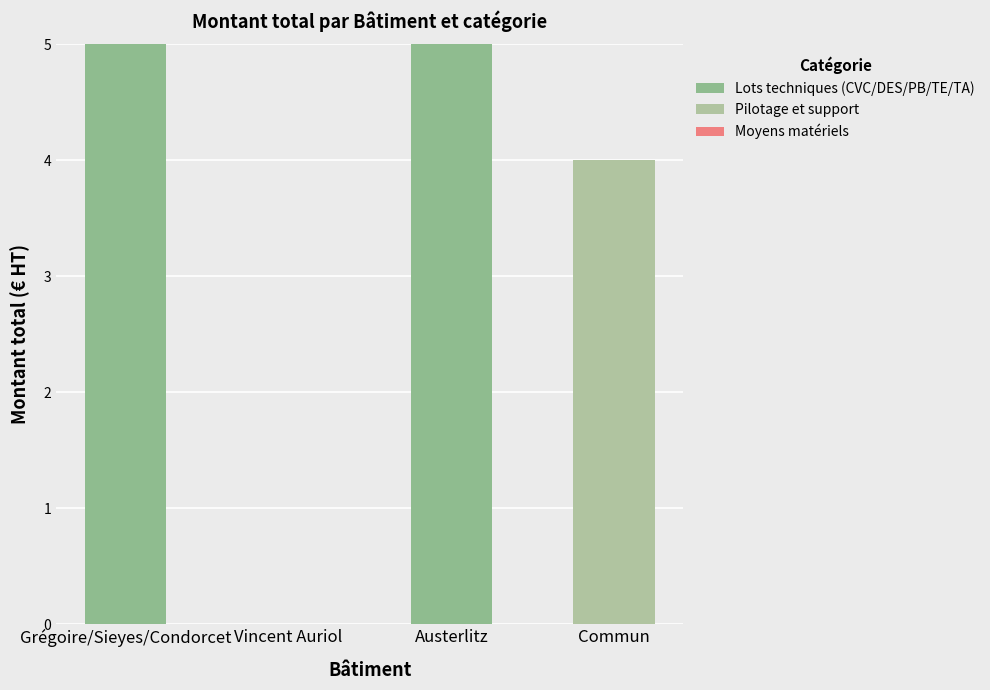

Are the bars horizontal?

No